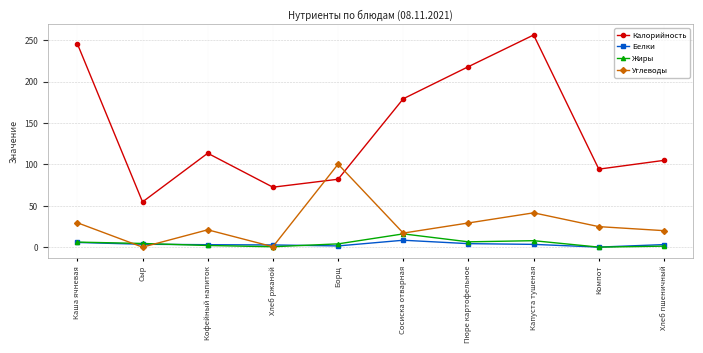

Rank the categories by Калорийность value from highest to lowest.

Капуста тушеная, Каша ячневая, Пюре картофельное, Сосиска отварная, Кофейный напиток, Хлеб пшеничный, Компот, Борщ, Хлеб ржаной, Сыр